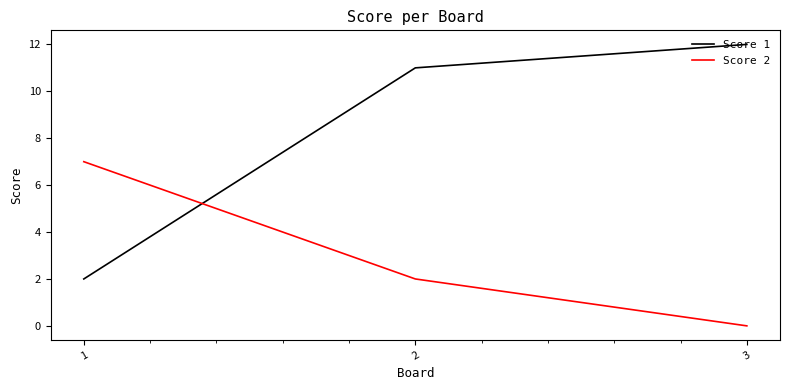

Does the chart have visible grid lines?

No